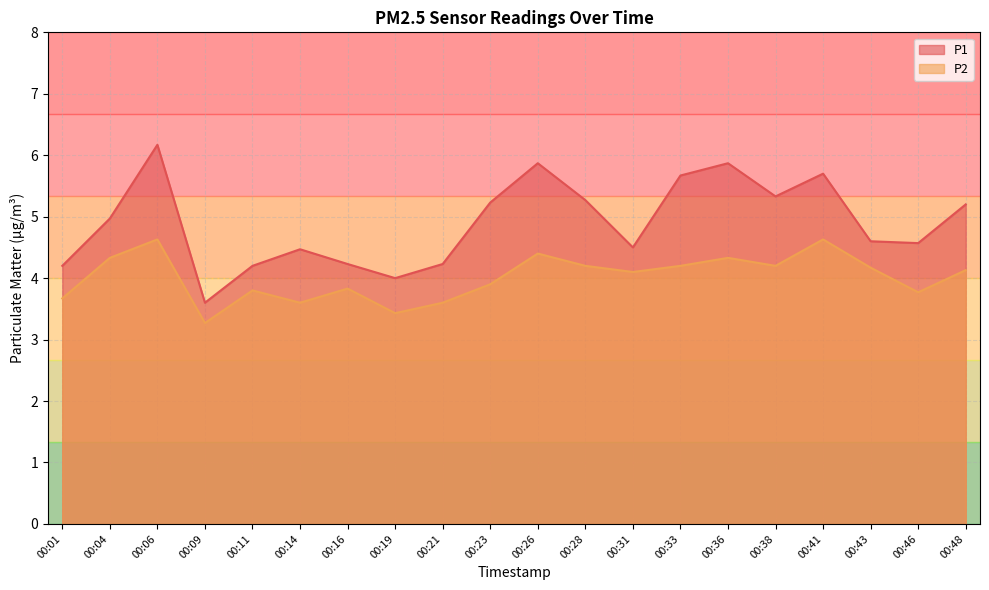

Where does the P2 series first go above 4?

00:04